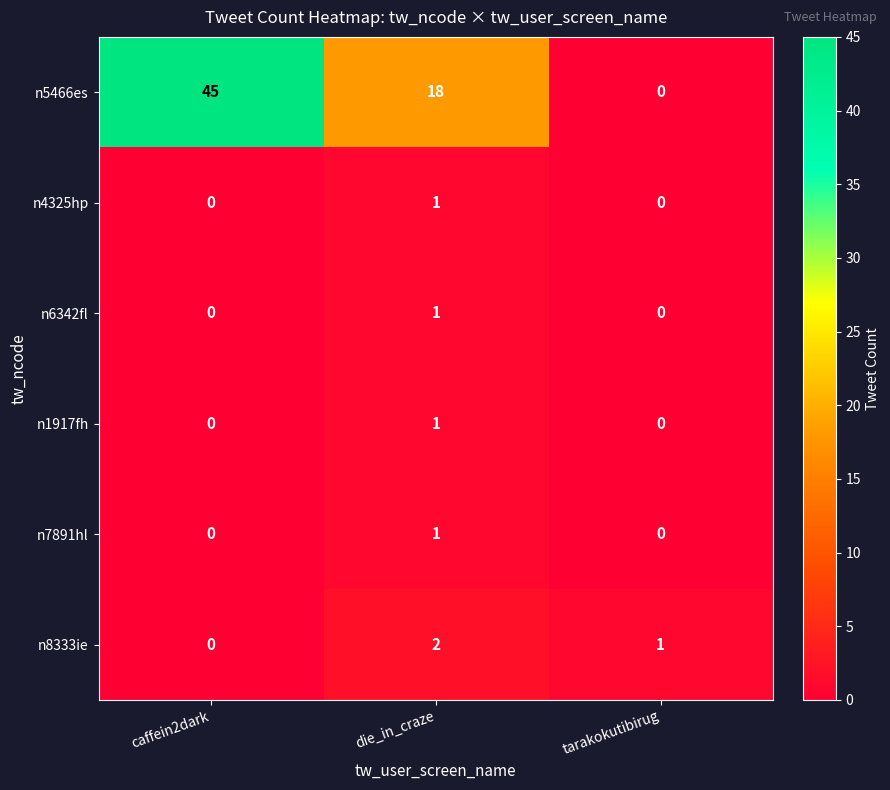

Which series has the largest total across all categories?

n5466es